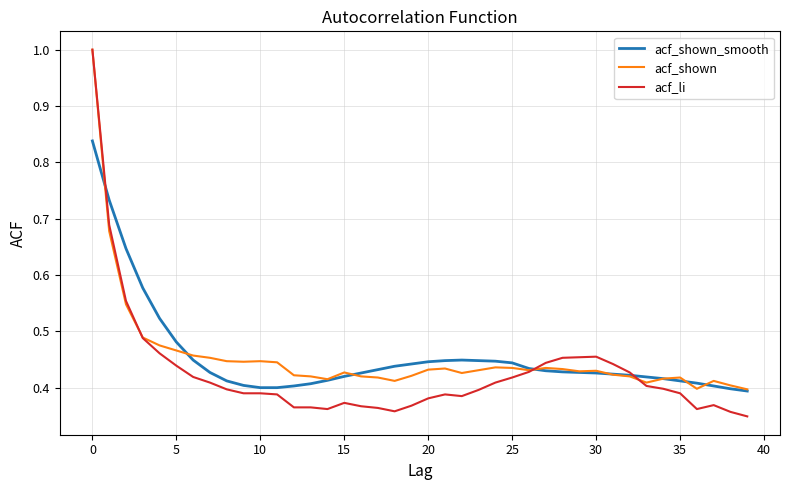

Which series has the largest range (max minus min)?

acf_li